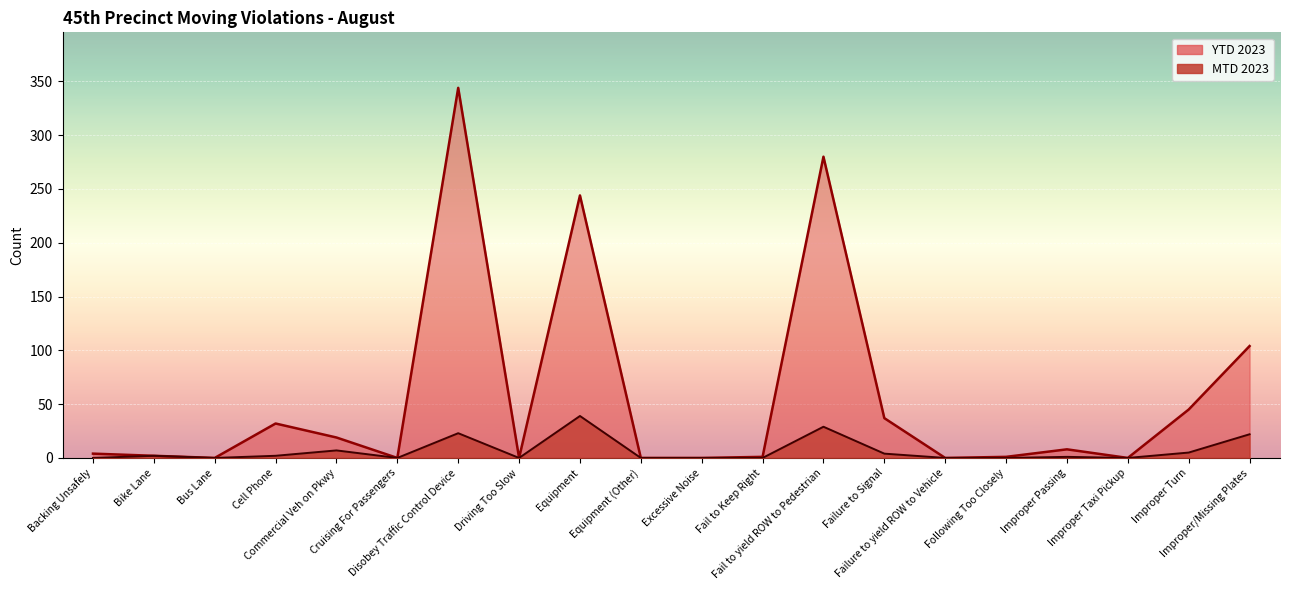

The value of MTD 2023 at Excessive Noise is 0. True or false?

True